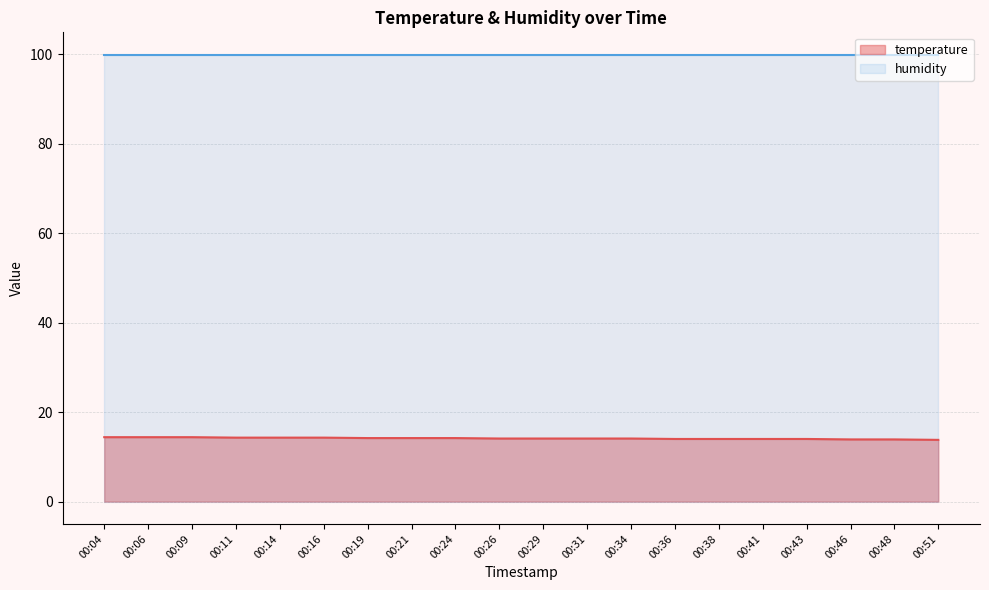

The chart shows a value of 14.2 at 00:24. True or false?

True